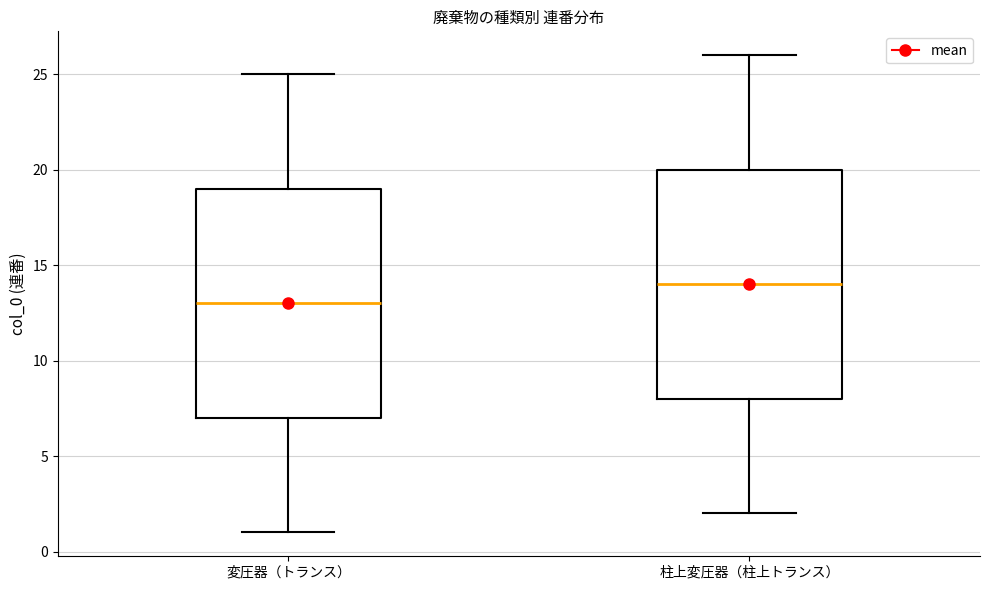

Where does the lower whisker of the box for 変圧器（トランス） end on the y-axis? The values are not printed on the chart, so give them approximately, as read against the axis.

1